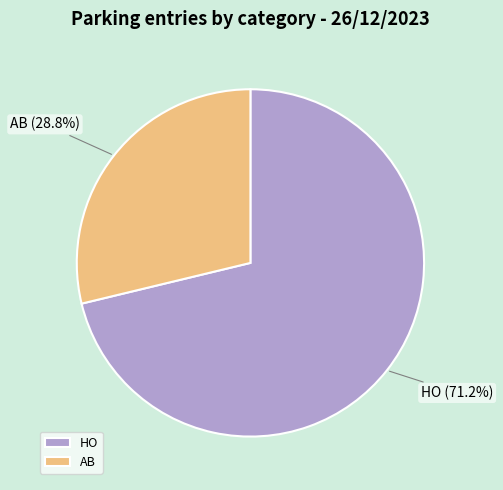

Which has a higher value, HO or AB?

HO